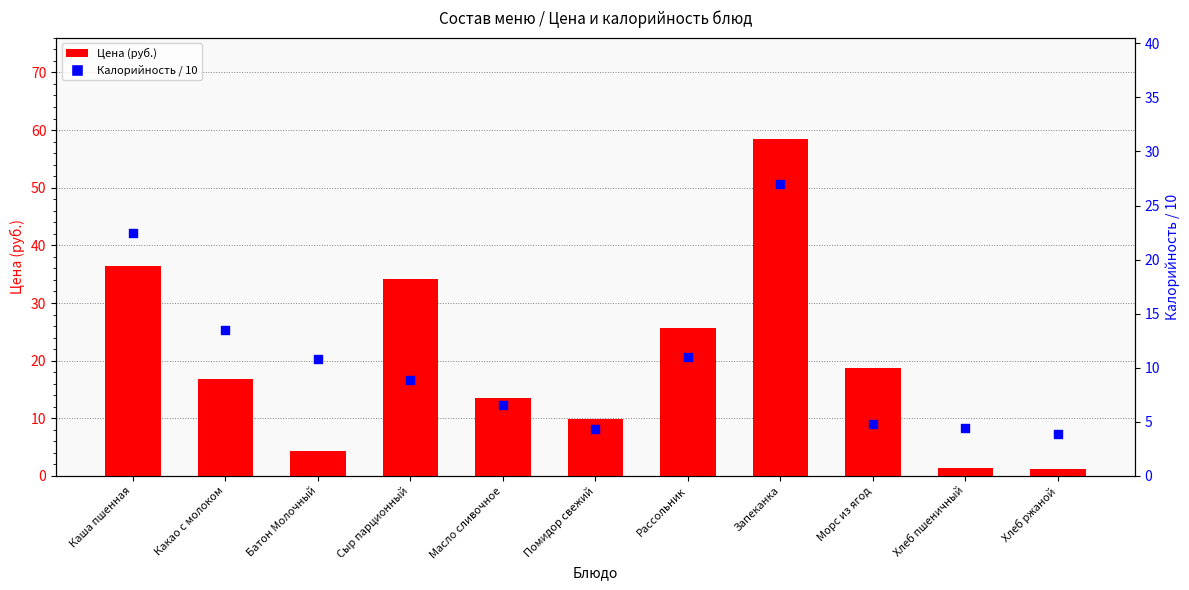

Which series has the widest spread of Y values?

Цена (руб.)